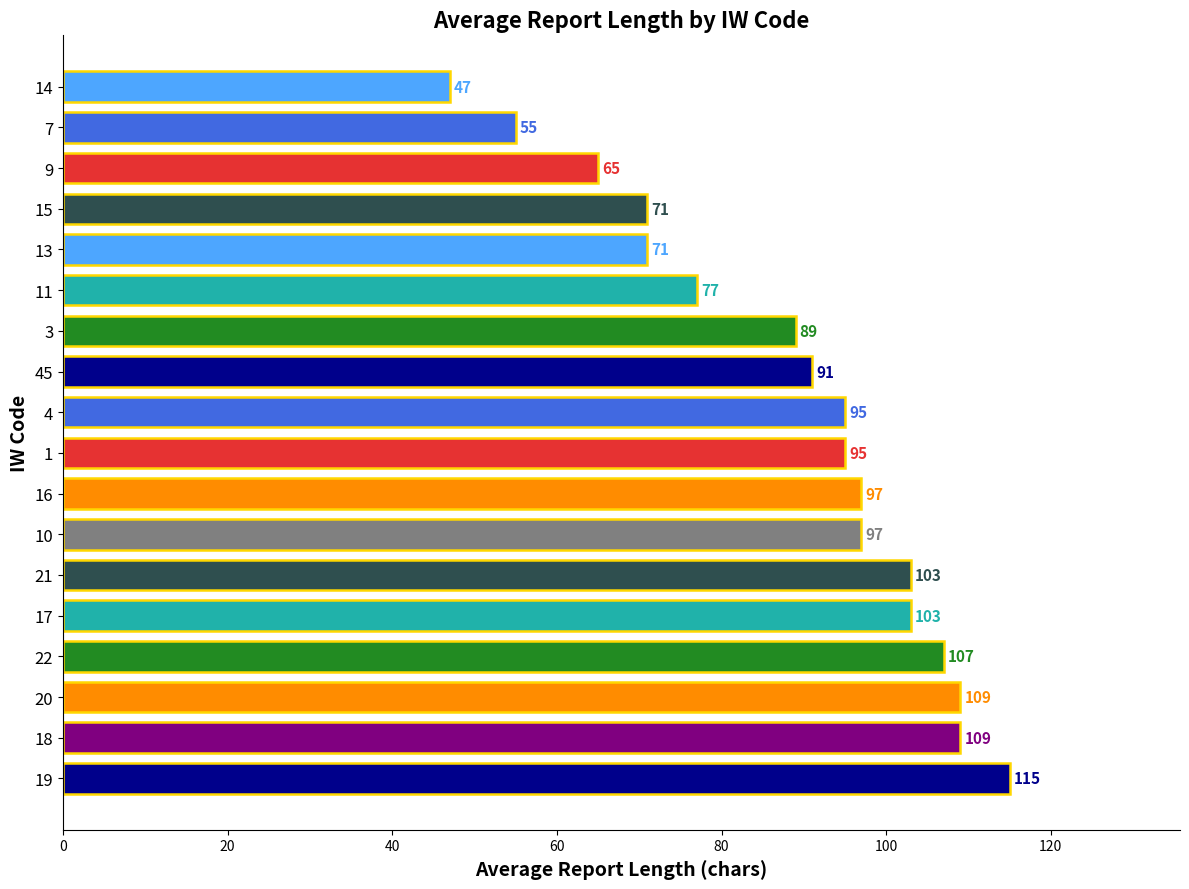

Approximately how many times larger is the value at 14 compared to 1?

0.5